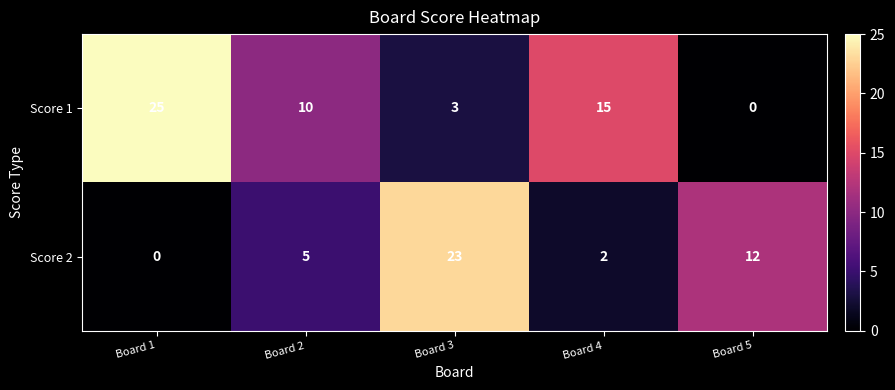

What is the difference between the maximum and minimum values in the Score 1 series?

25